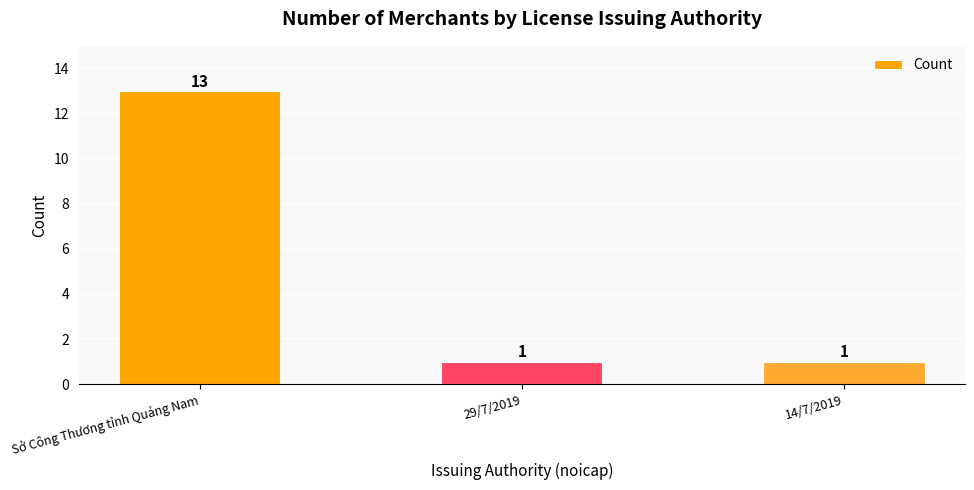

Does the chart contain stacked bars?

No